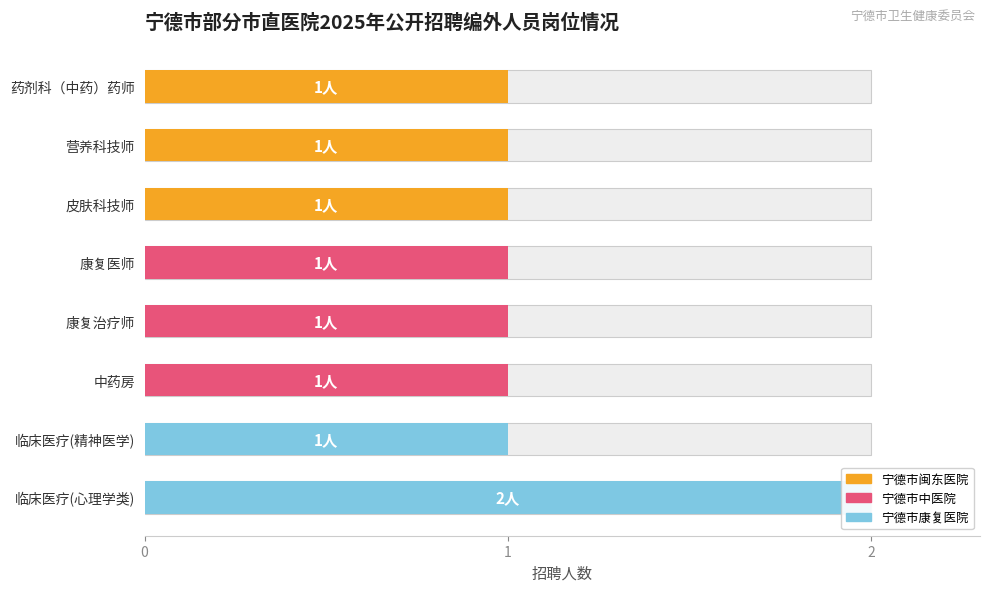

How many values exceed 1?

1